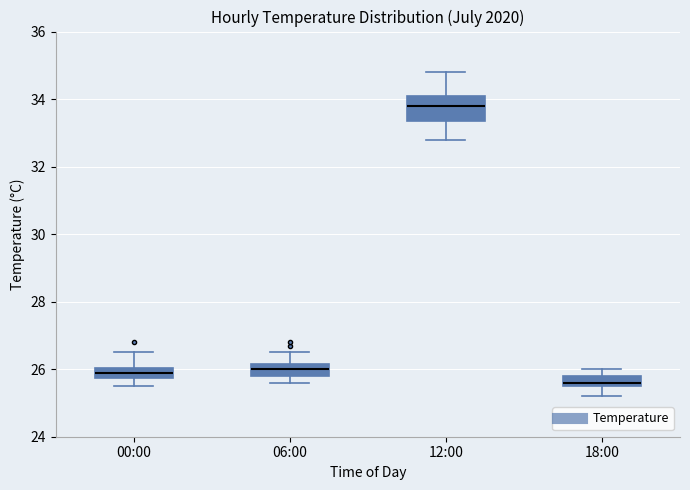

Where is the upper edge of the box for 00:00 on the y-axis? The values are not printed on the chart, so give them approximately, as read against the axis.

26.0